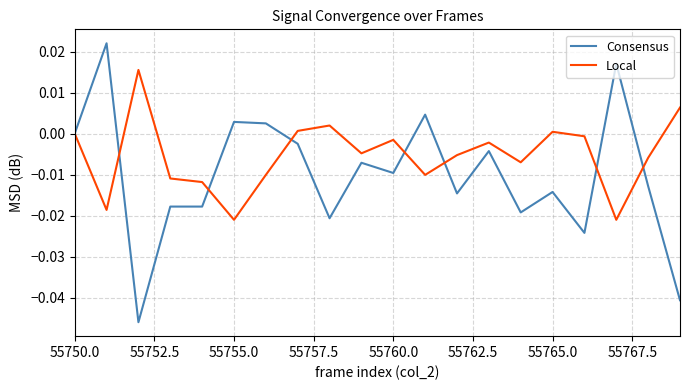

List the series in order of their peak value, highest first.

Consensus, Local